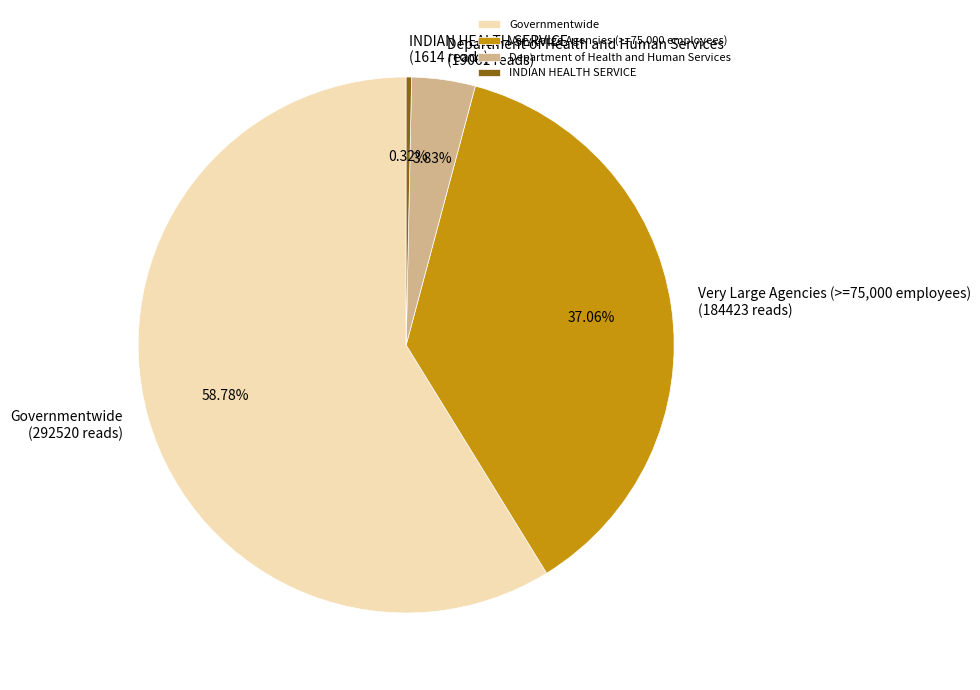

Does Governmentwide account for over 50% of the chart?

Yes